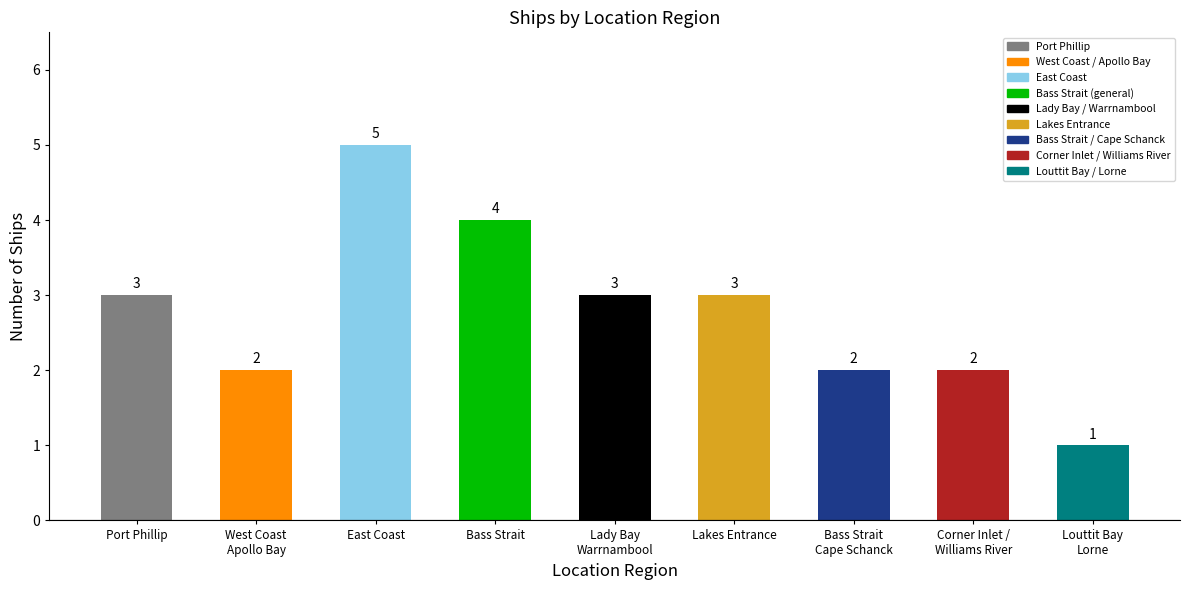

What is the ratio of the value at Corner Inlet /
Williams River to the value at Bass Strait
Cape Schanck?

1.0